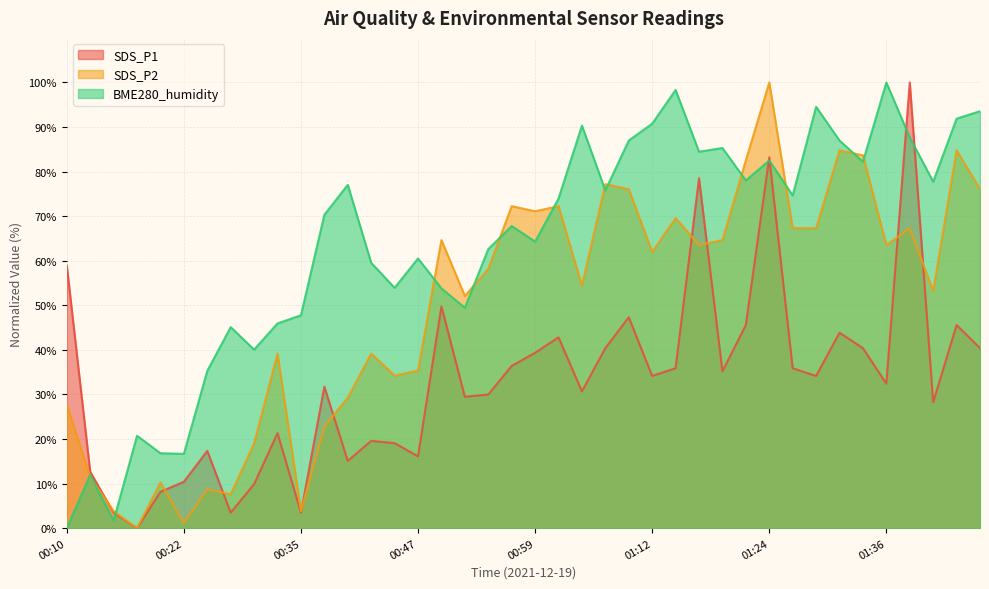

What is the difference between the SDS_P1 values at 00:10 and 01:29?

24.8